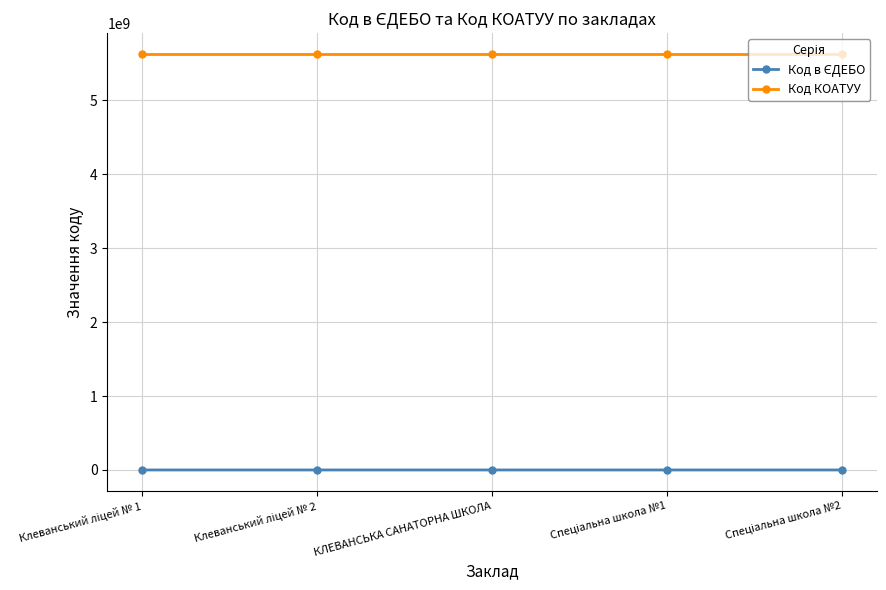

Which series has the largest total across all categories?

Код КОАТУУ